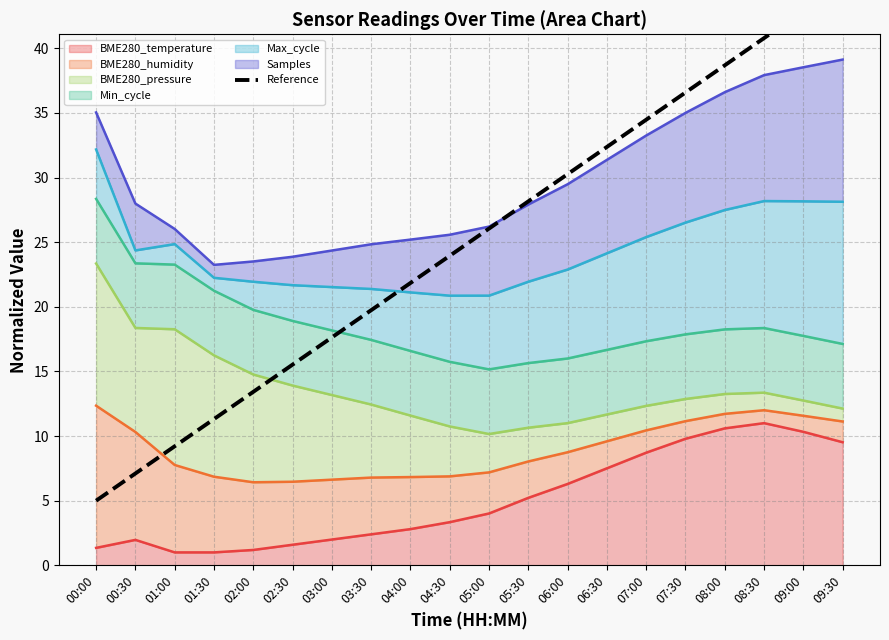

The BME280_temperature series shows 2.0 at 03:00. True or false?

True